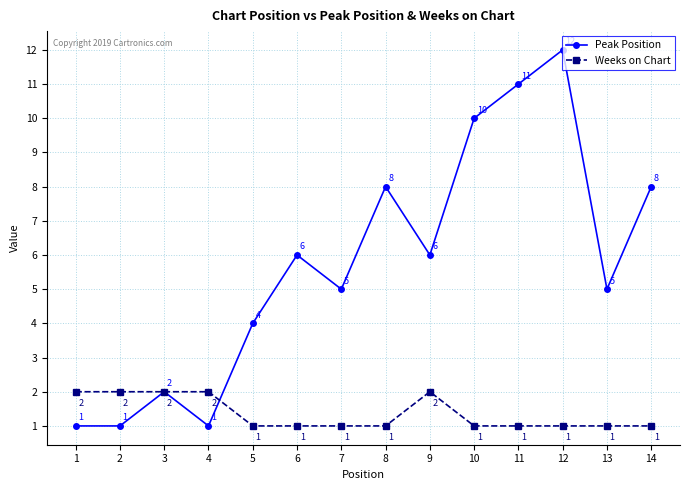

Which label corresponds to the largest value in the chart?

12